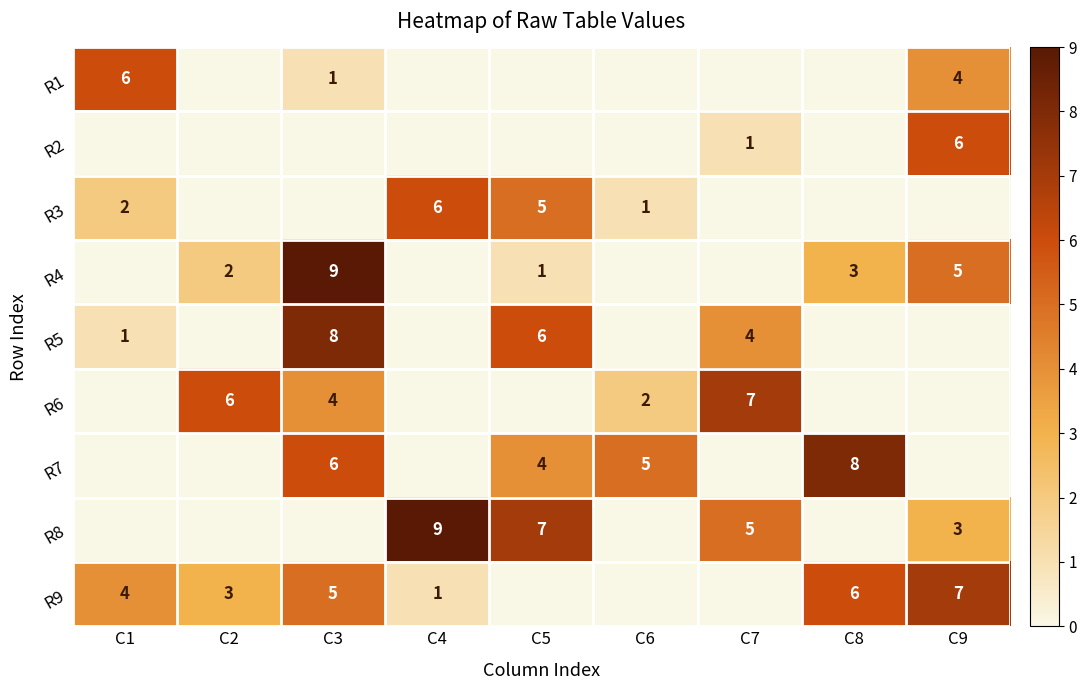

Is it true that R5 equals 4 at C7?

True